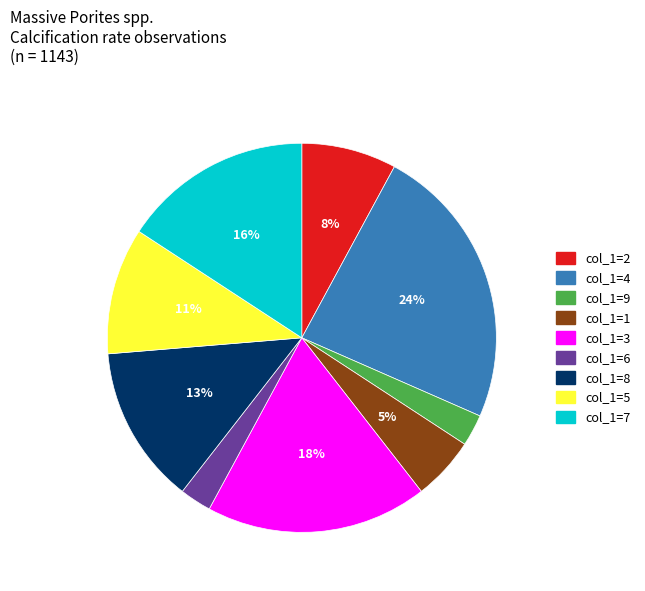

To the nearest percent, what is the difference between the largest and smallest slice percentages?

21%